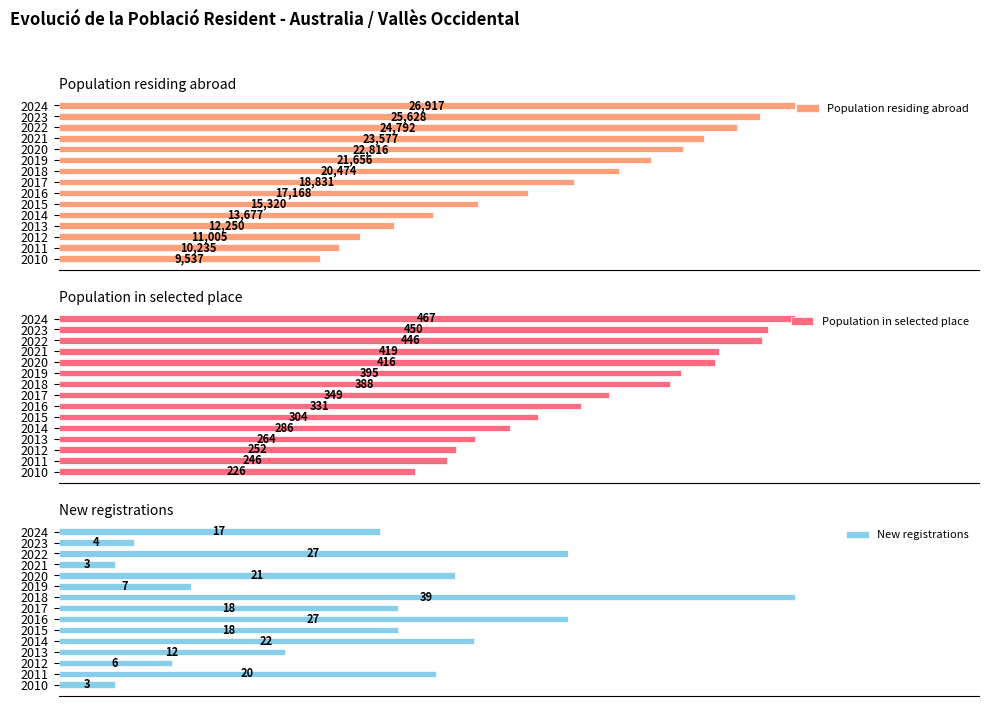

What is the difference between the maximum and minimum values in the New registrations series?

36